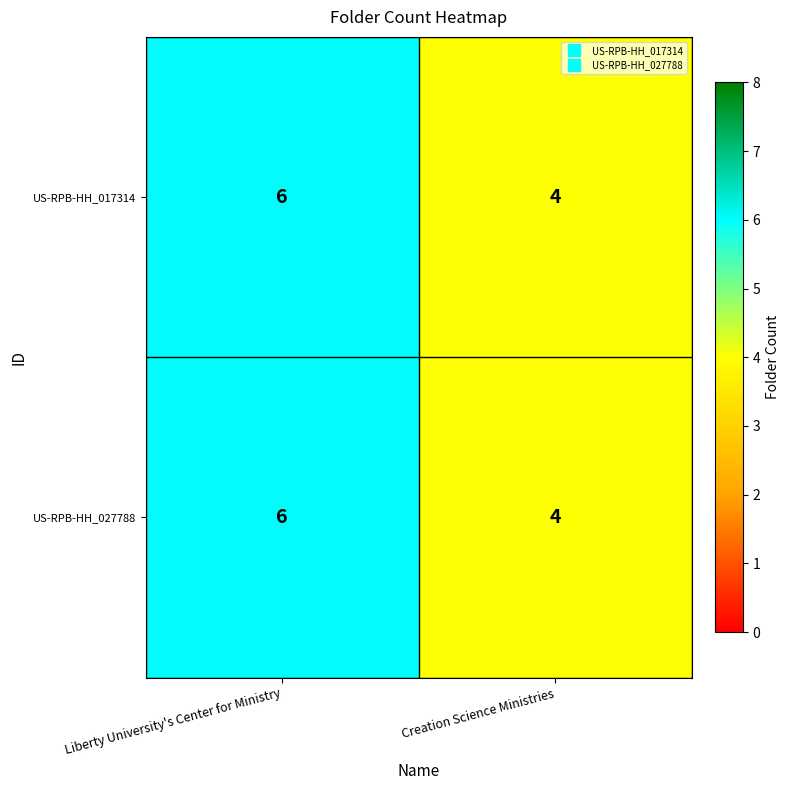

How many distinct data groups are displayed?

2